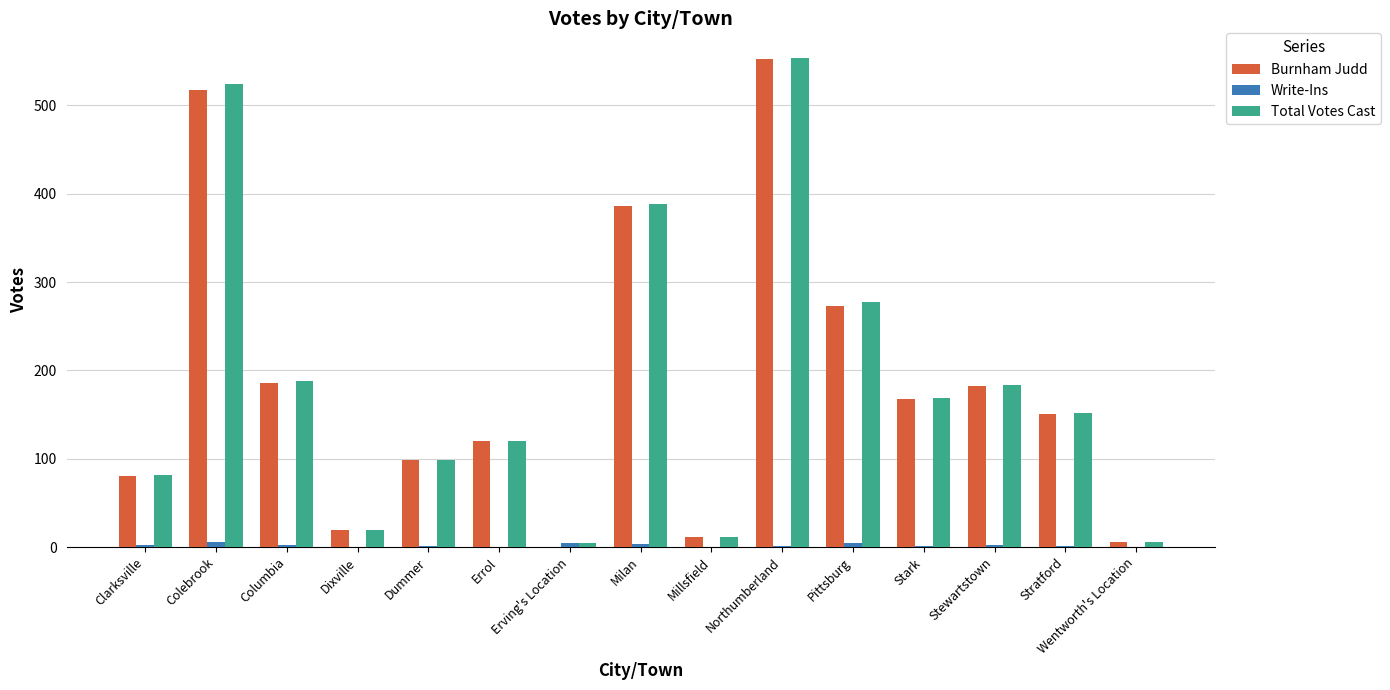

Count the number of categories in the chart.

15